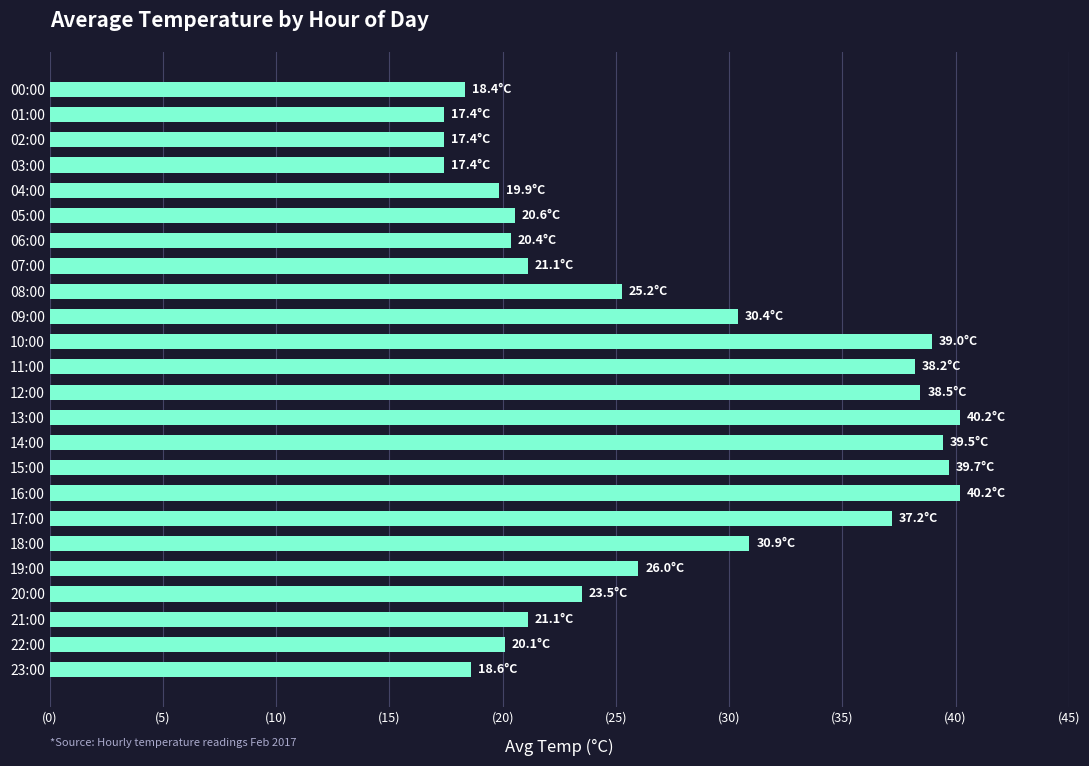

Does the chart contain any negative values?

No